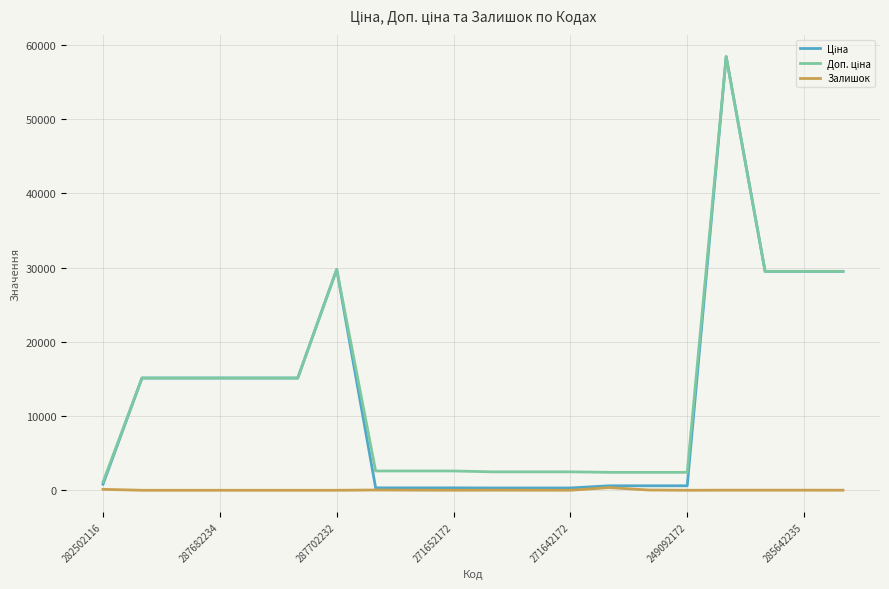

How many lines are shown in the chart?

3